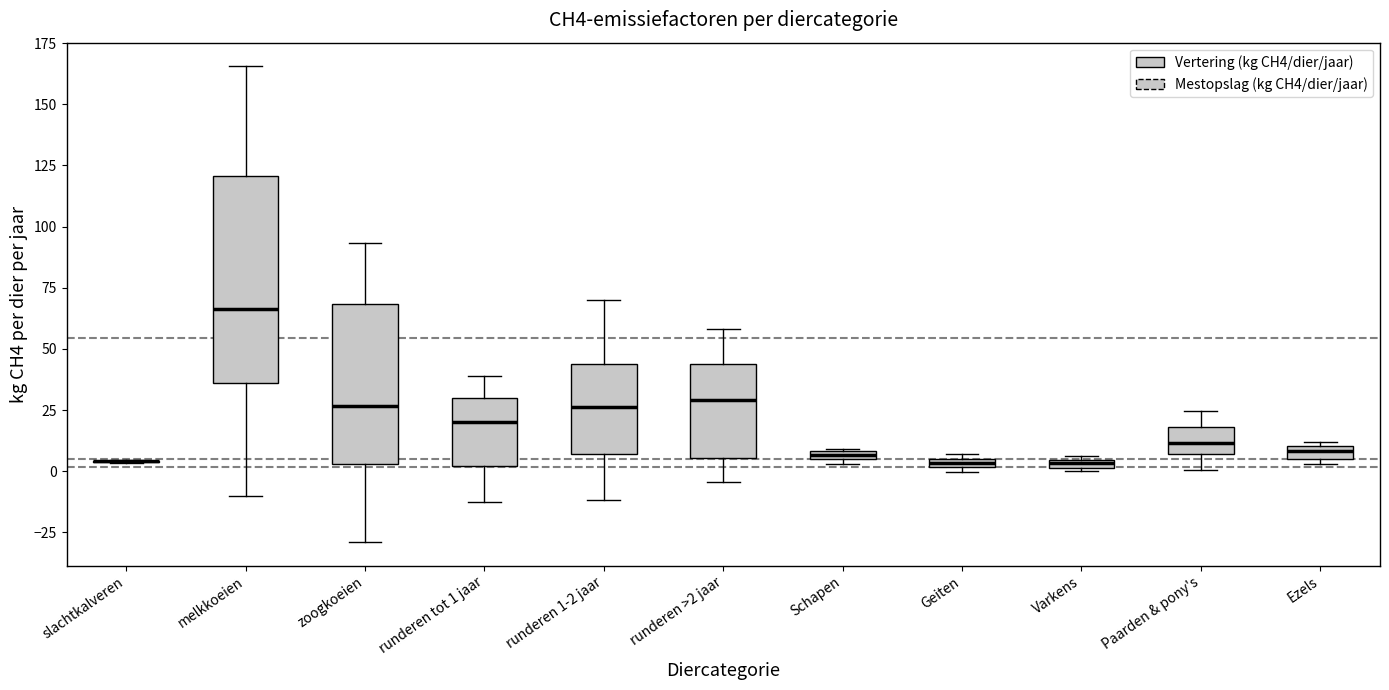

Comparing the boxes themselves (not the whiskers), which one is the tallest?

melkkoeien